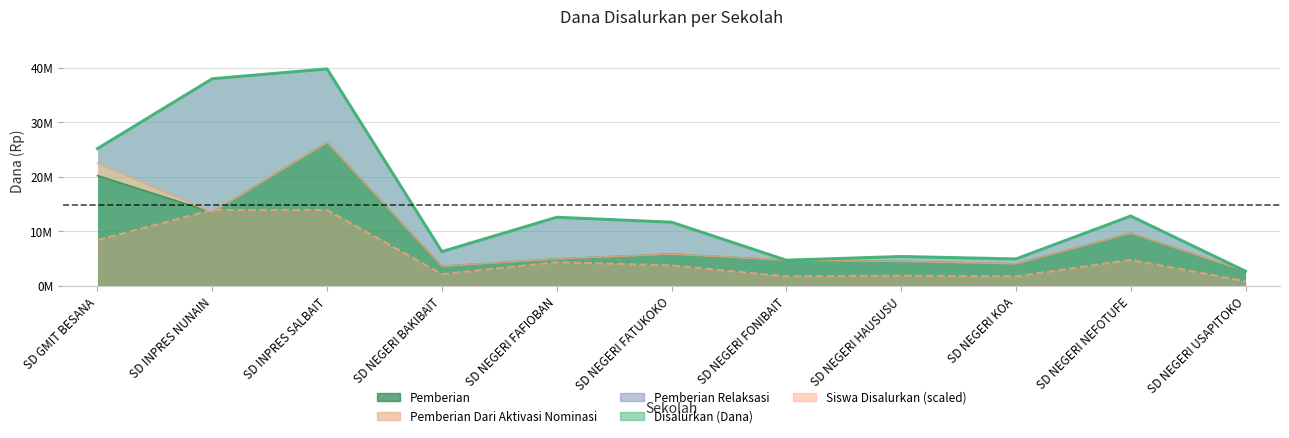

Where does the Siswa Disalurkan series first go above 3775078?

SD GMIT BESANA